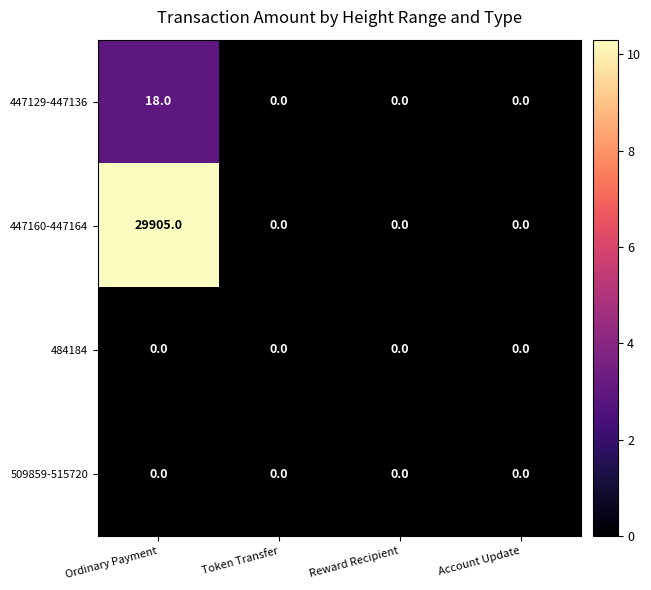

Which series has the largest total across all categories?

447160-447164